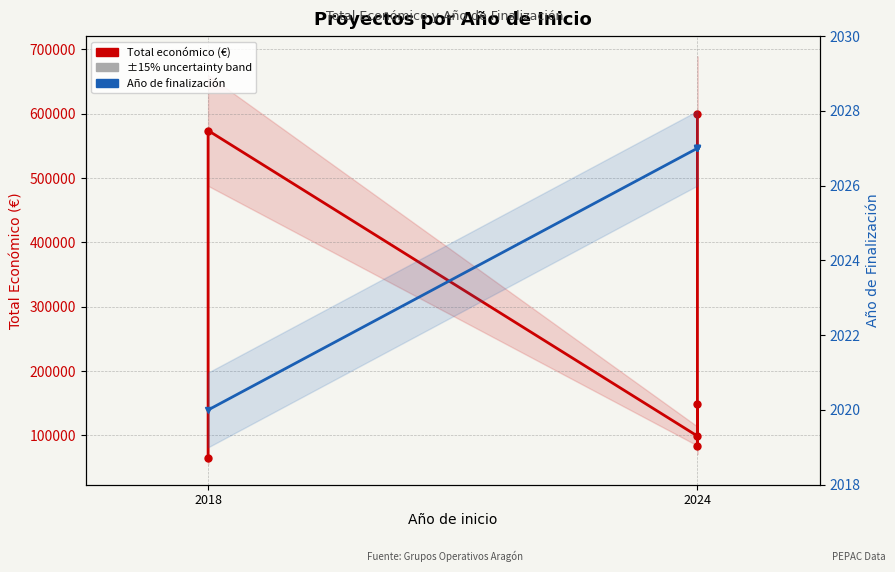

Which series has the largest total across all categories?

Total económico (€)